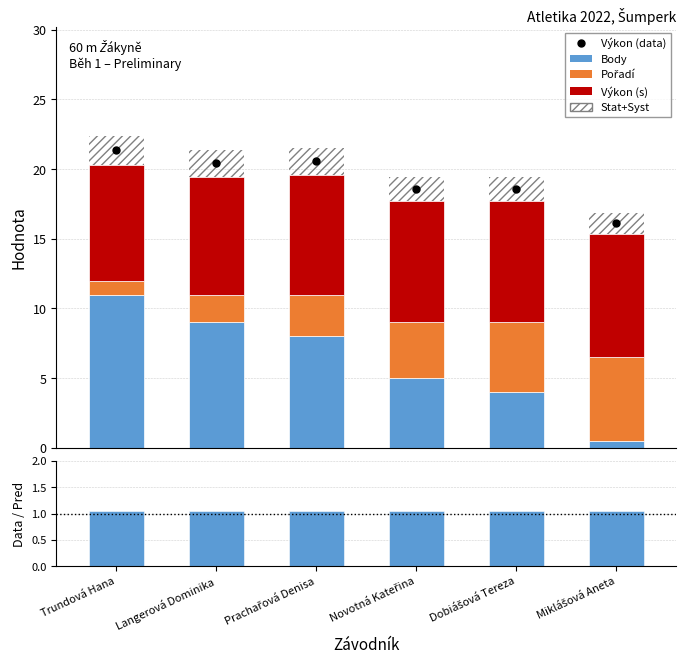

What is the average value of the Body series?

6.2